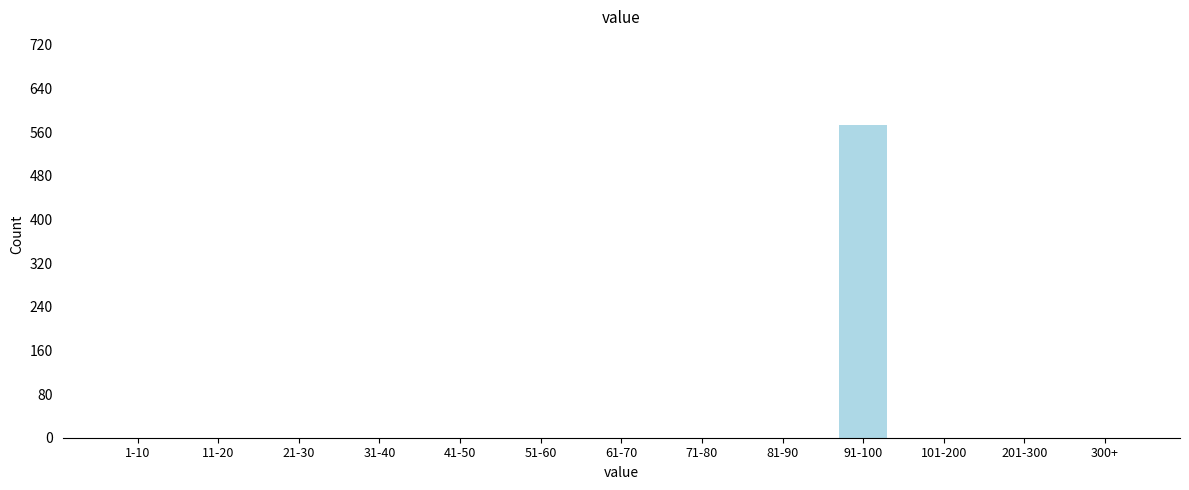

Reading left to right, extract all data points from this chart.

1-10=0	11-20=0	21-30=0	31-40=0	41-50=0	51-60=0	61-70=0	71-80=0	81-90=0	91-100=573	101-200=0	201-300=0	300+=0